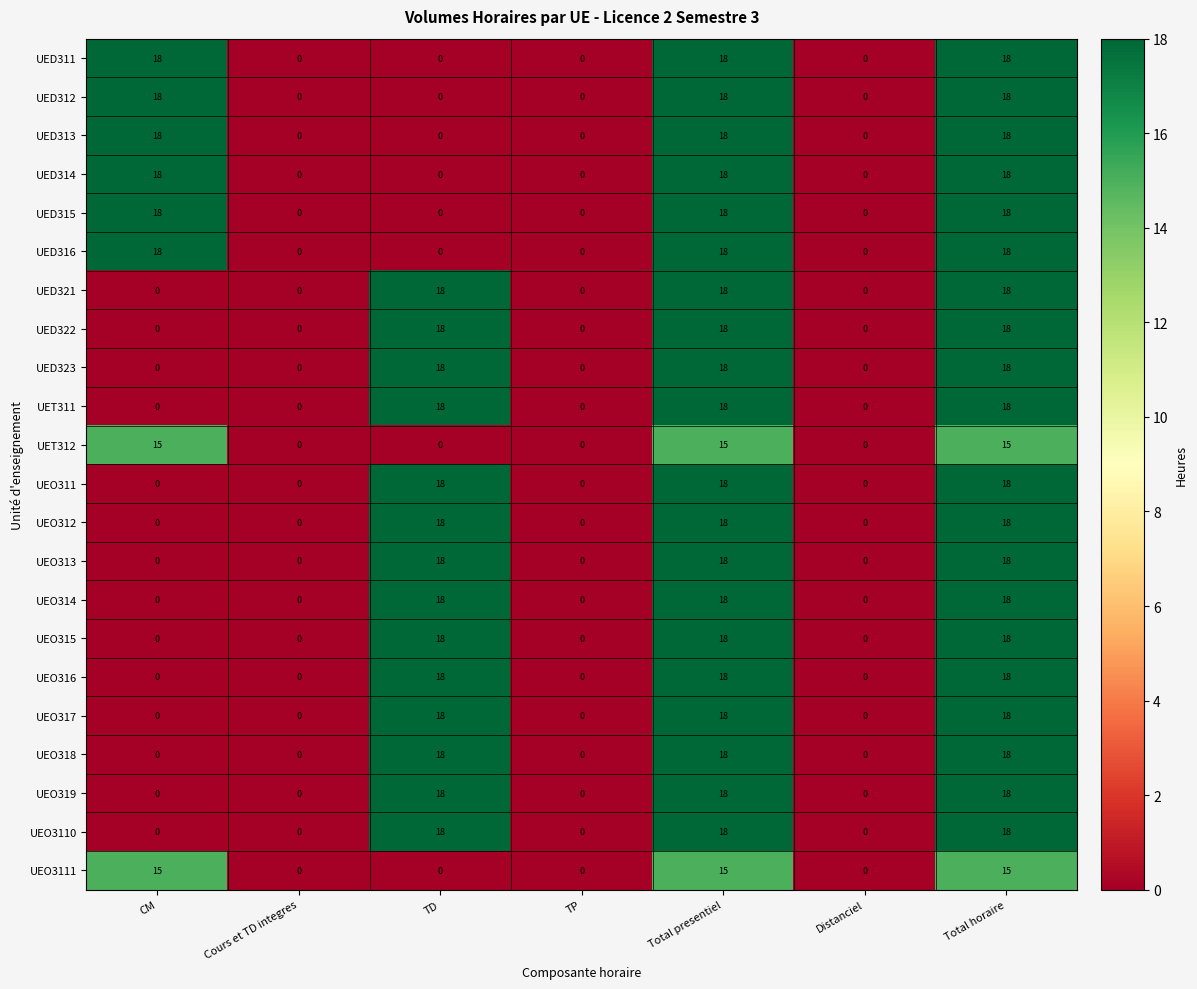

What is the average value of the UET312 series?

6